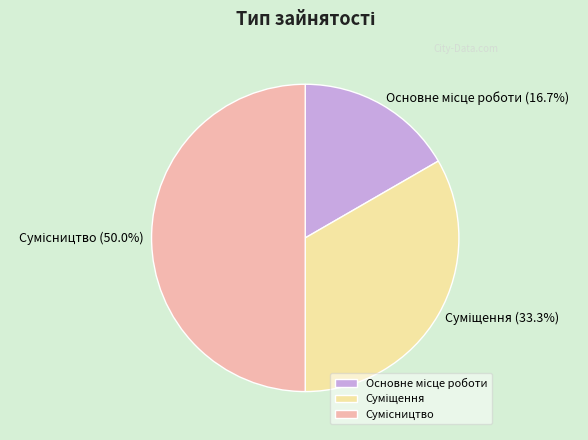

The Сумісництво slice represents 45% of the pie. True or false?

False